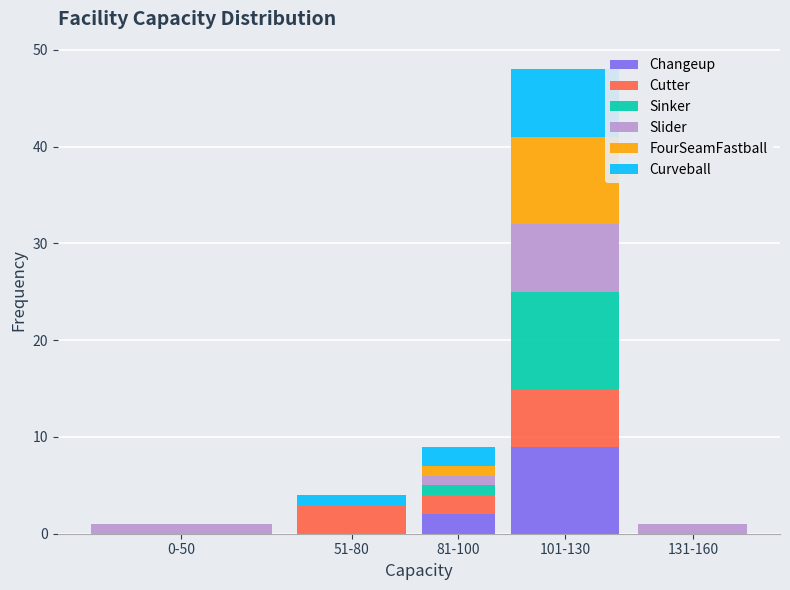

Reading left to right, list the values for the Changeup series.

0-50=0	51-80=0	81-100=2	101-130=9	131-160=0